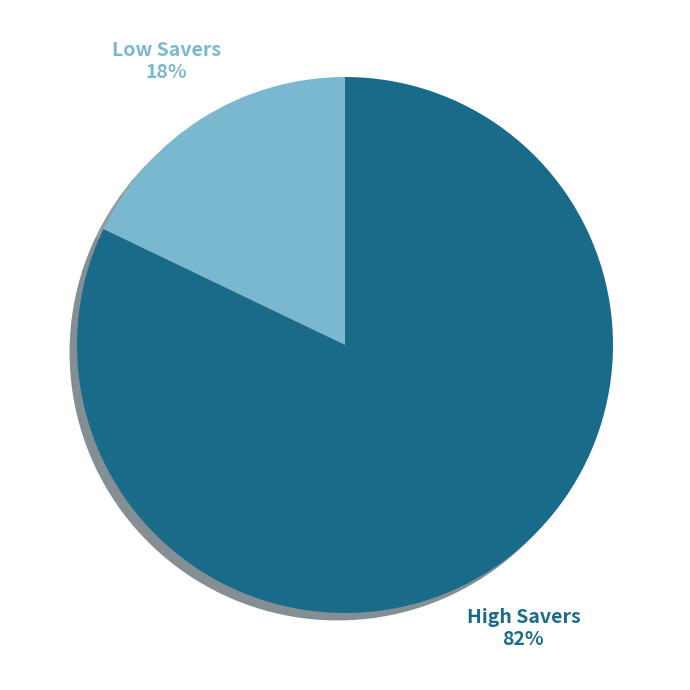

True or false: Low Savers accounts for 18% of the total.

True